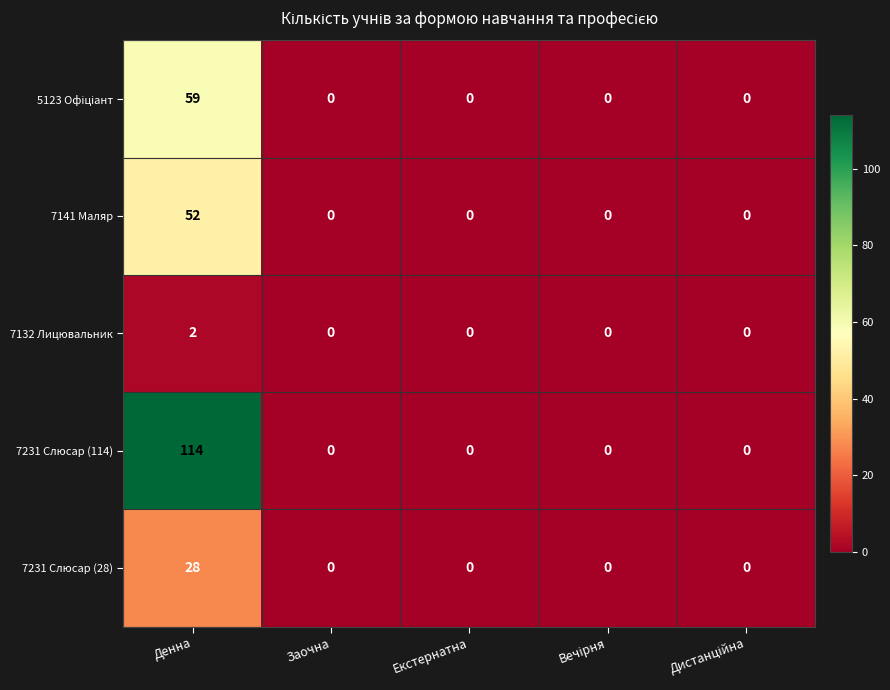

What is the maximum value shown in the chart?

114